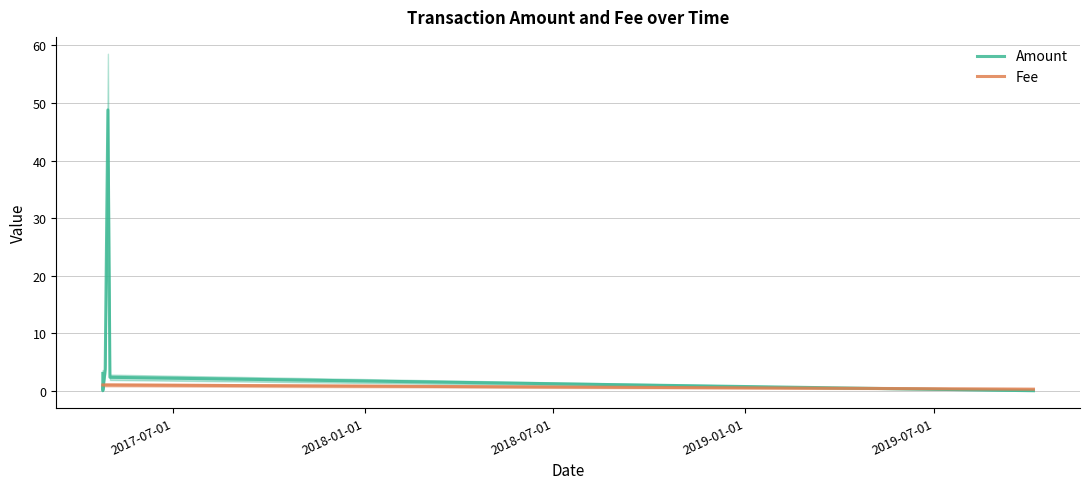

Count the number of data series in this chart.

2